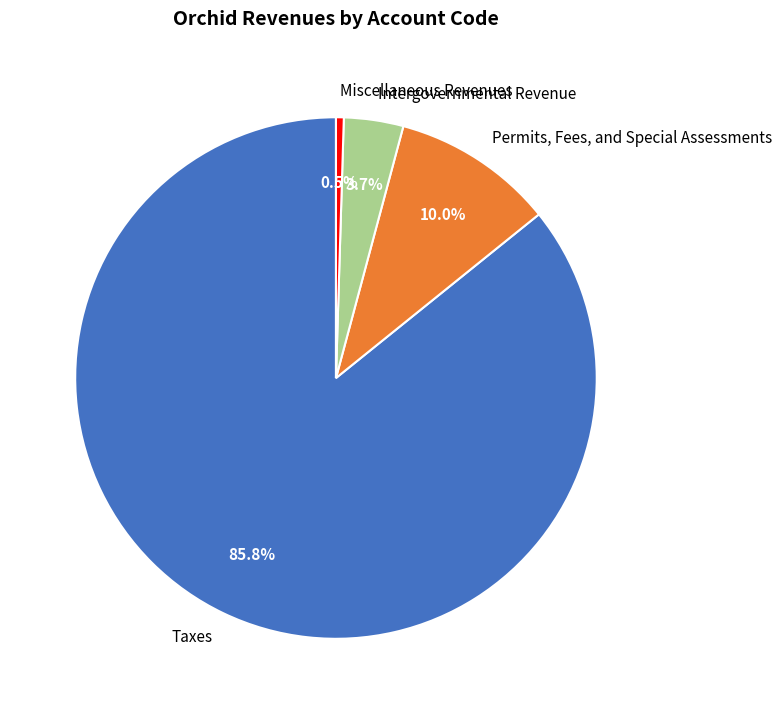

Rank the categories by value from lowest to highest.

Miscellaneous Revenues, Intergovernmental Revenue, Permits, Fees, and Special Assessments, Taxes